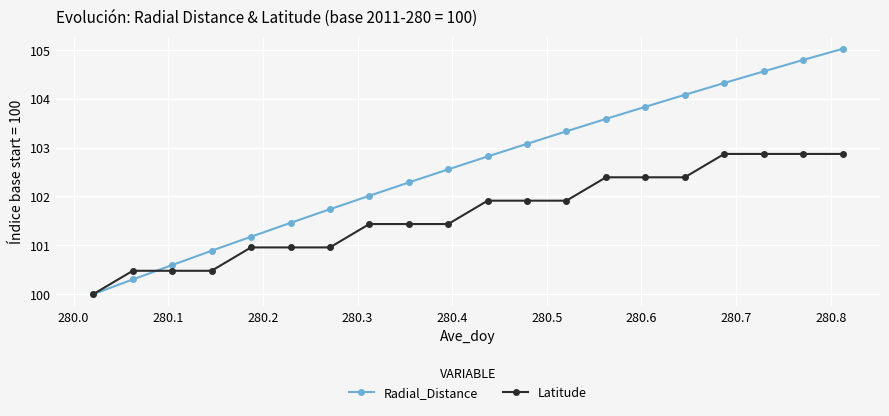

List the series in order of their peak value, highest first.

Radial_Distance, Latitude